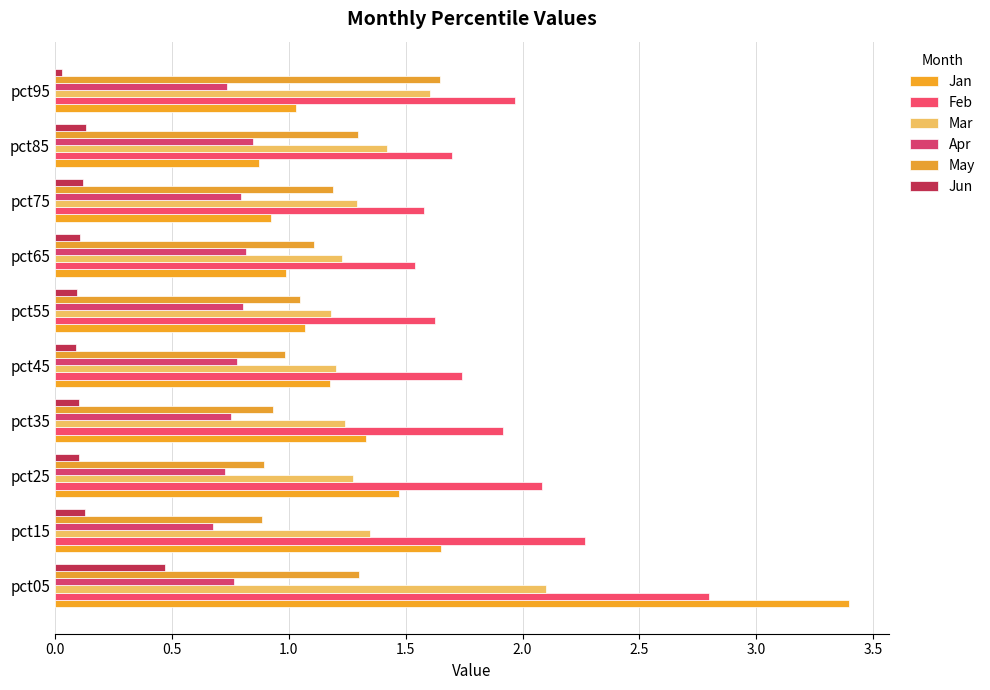

How many data points does each series have?

10